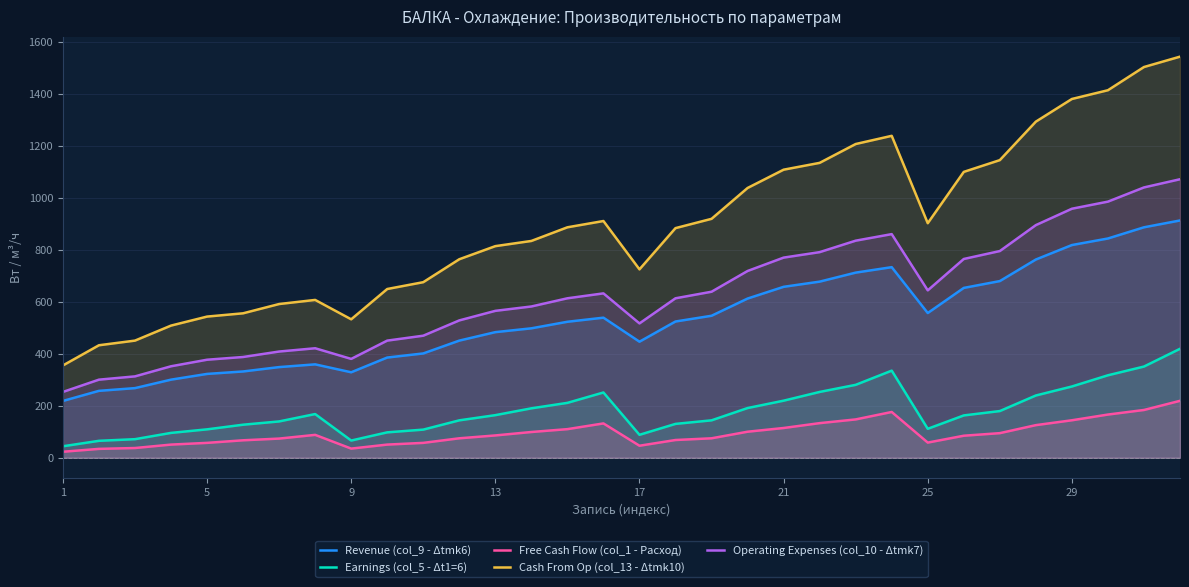

Rank the series by their maximum value, from lowest to highest.

Free Cash Flow (col_1 - Расход), Earnings (col_5 - Δt1=6), Revenue (col_9 - Δtmk6), Operating Expenses (col_10 - Δtmk7), Cash From Op (col_13 - Δtmk10)